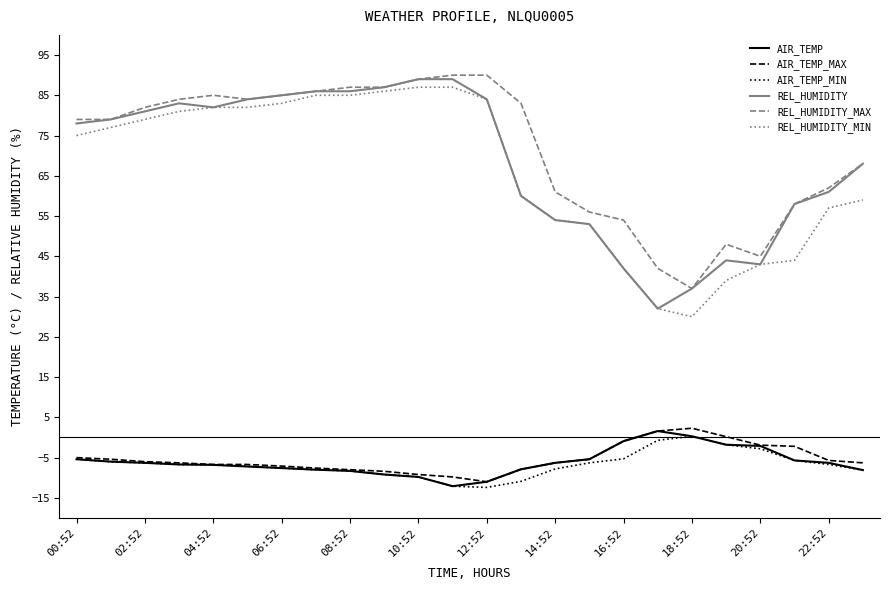

What is the lowest value of the REL_HUMIDITY_MAX series?

37.0